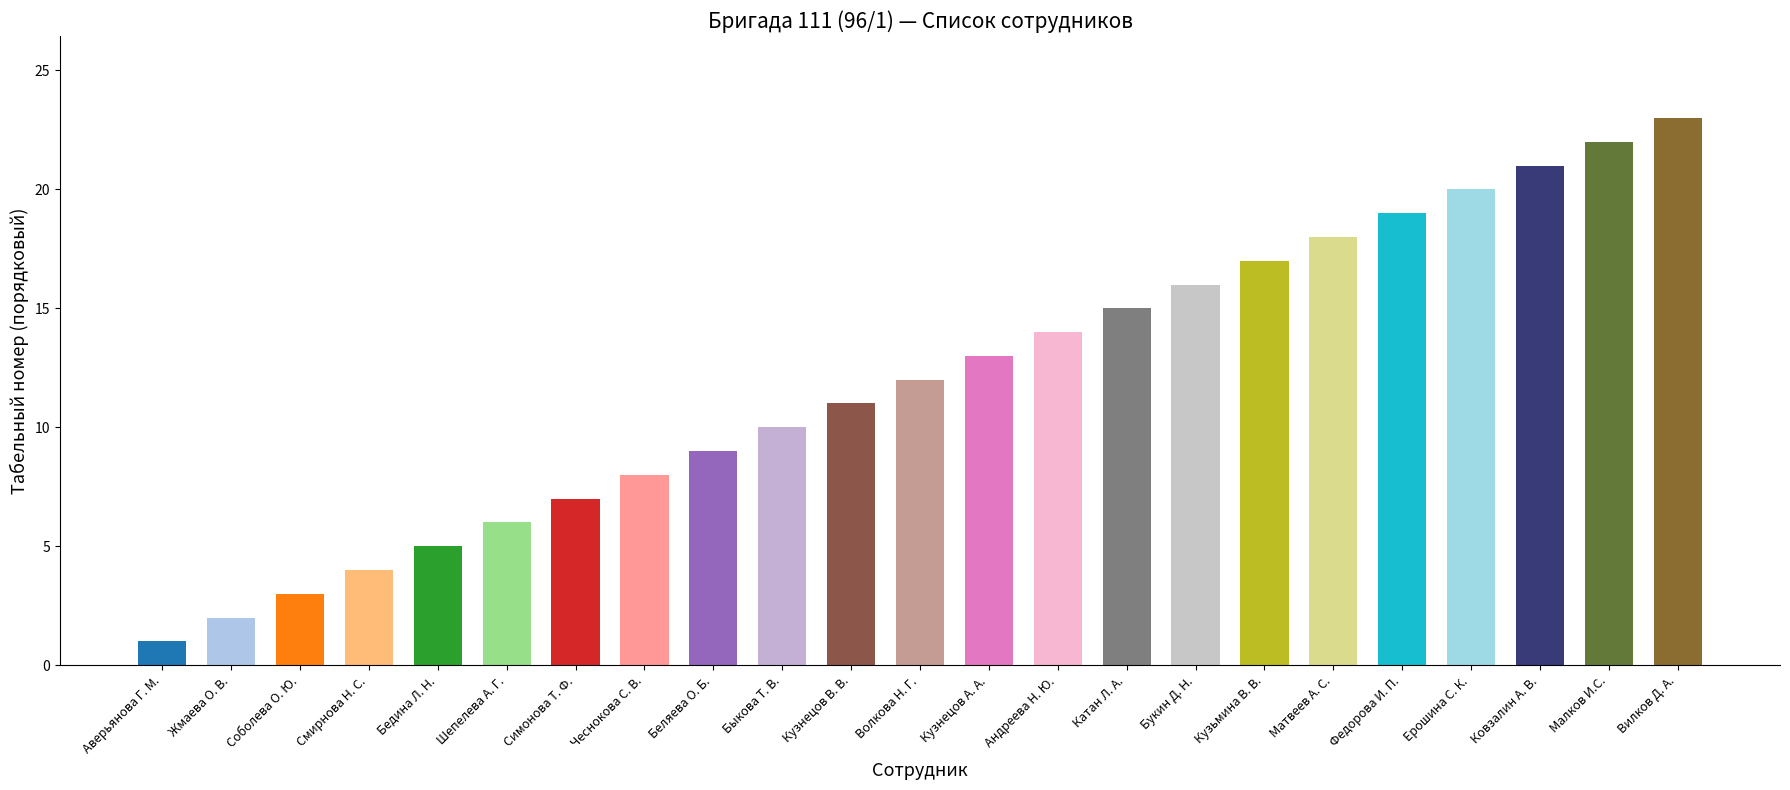

List the labels in order of value, largest first.

Вилков Д. А., Малков И.С., Ковзалин А. В., Ерошина С. К., Федорова И. П., Матвеев А. С., Кузьмина В. В., Букин Д. Н., Катан Л. А., Андреева Н. Ю., Кузнецов А. А., Волкова Н. Г., Кузнецов В. В., Быкова Т. В., Беляева О. Б., Чеснокова С. В., Симонова Т. Ф., Шепелева А. Г., Бедина Л. Н., Смирнова Н. С., Соболева О. Ю., Жмаева О. В., Аверьянова Г. М.